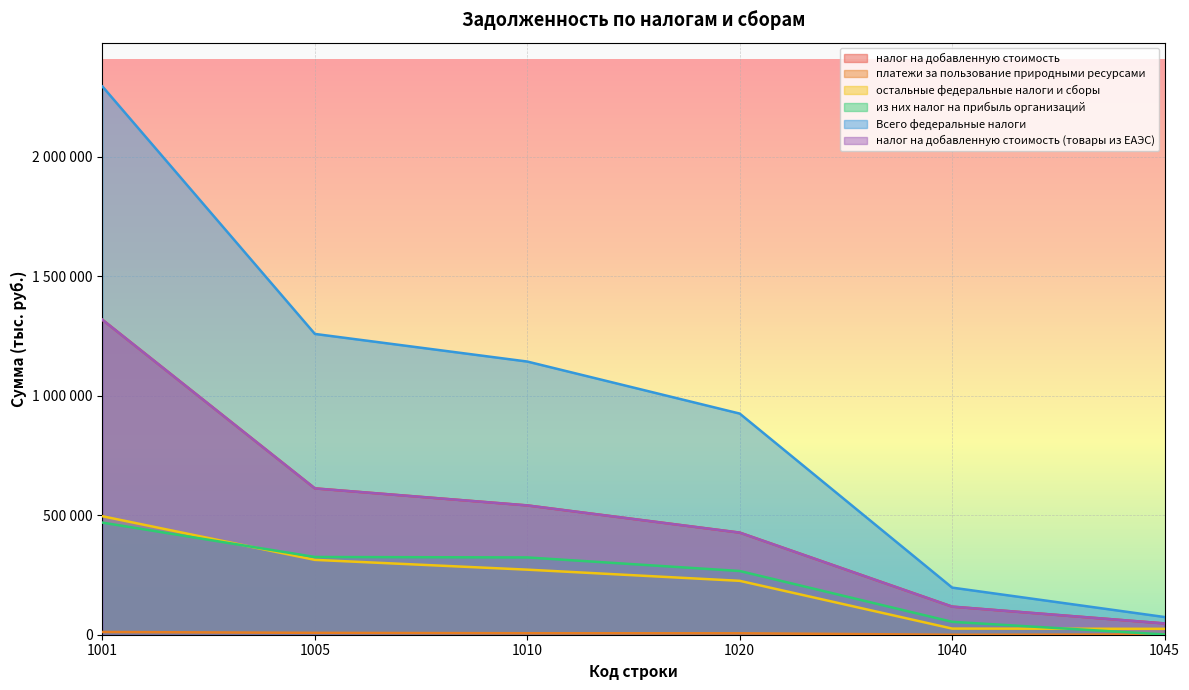

Which series changed the most between 1005 and 1040?

Всего федеральные налоги